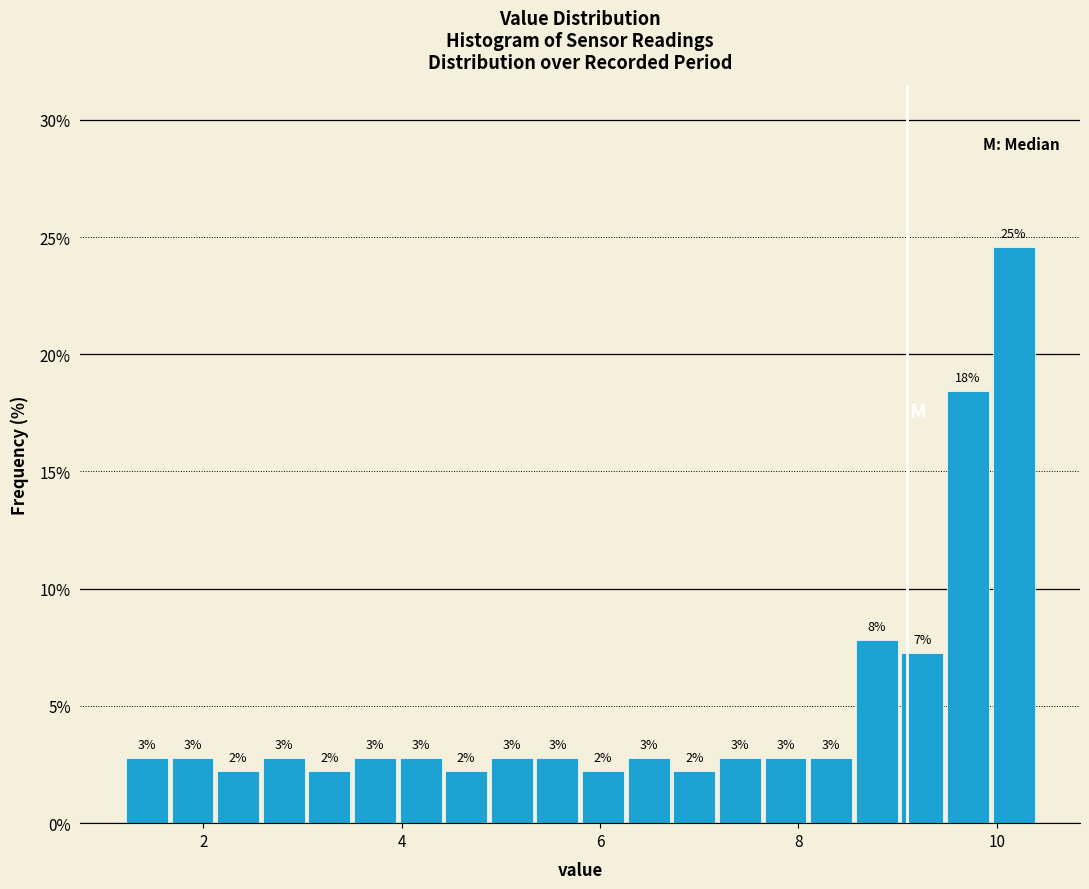

Read against the x-axis, roughly where is the centre of the tallest bar?

10.2